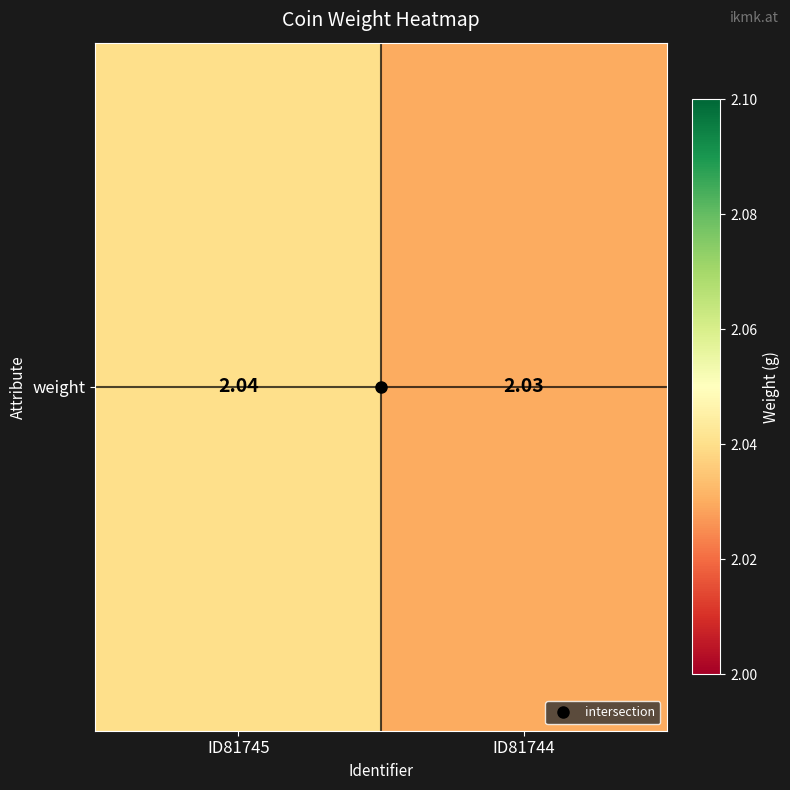

The value at ID81744 is 2.0. True or false?

True